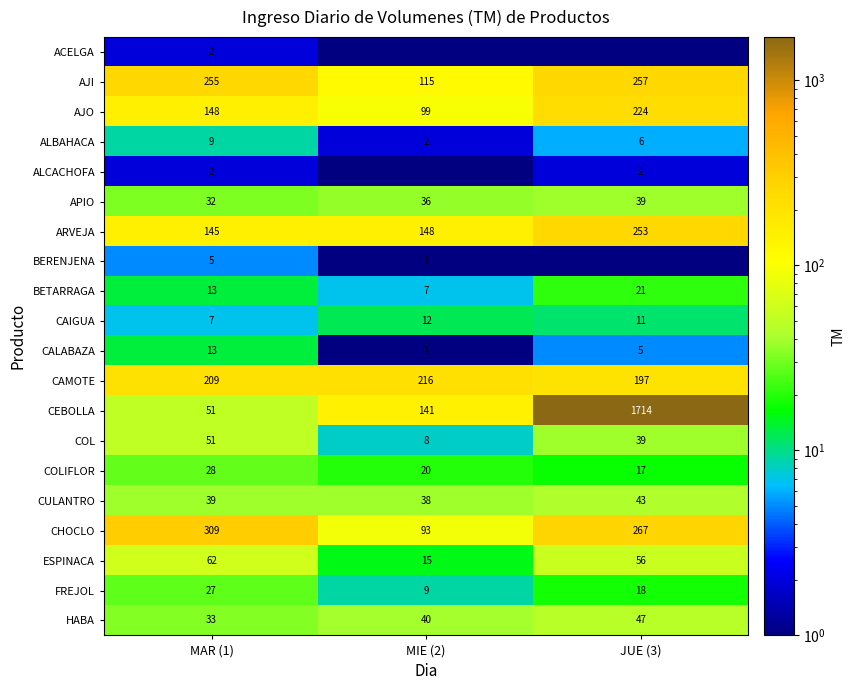

At which category does the chart reach its minimum across all series?

MIE (2)